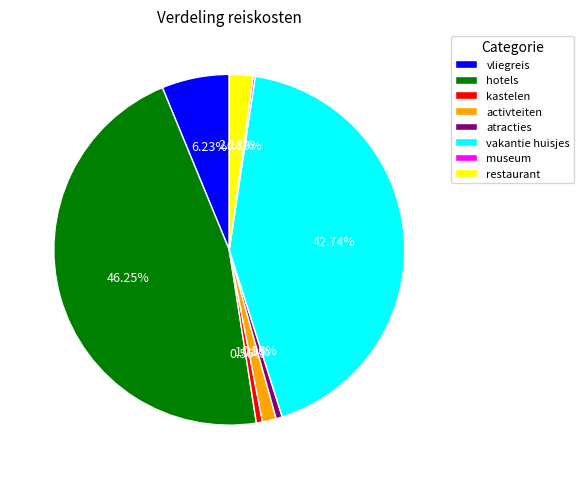

Does any single category account for the majority?

No